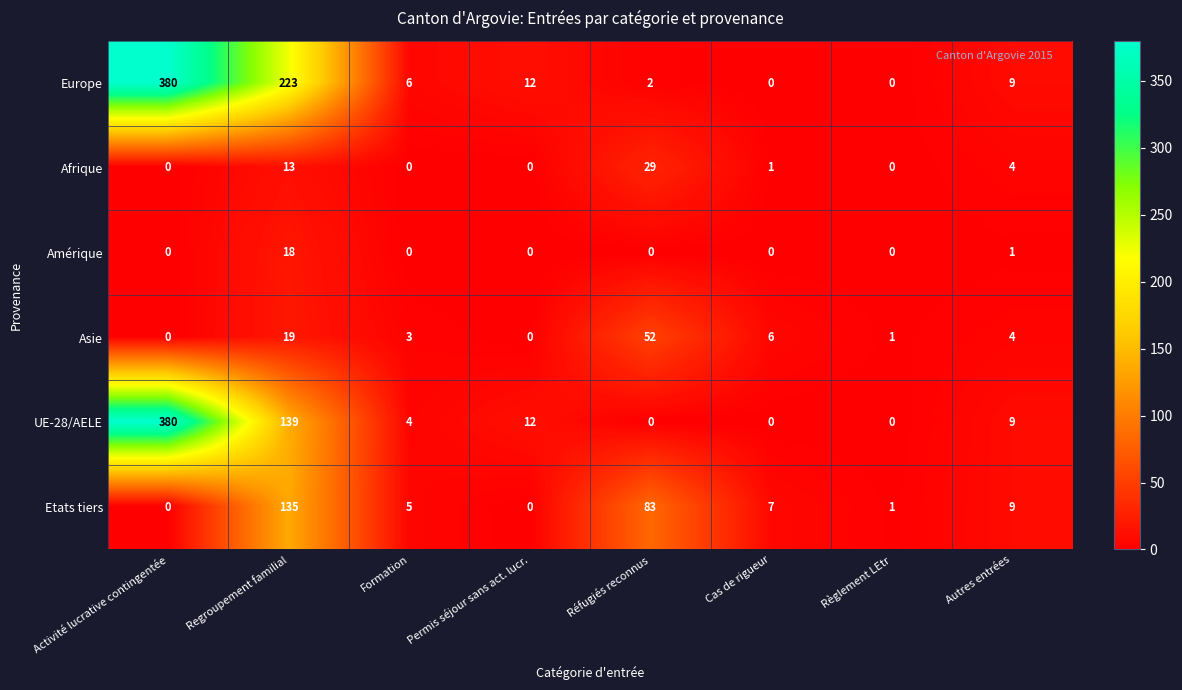

What is the difference between the UE-28/AELE values at Cas de rigueur and Formation?

4